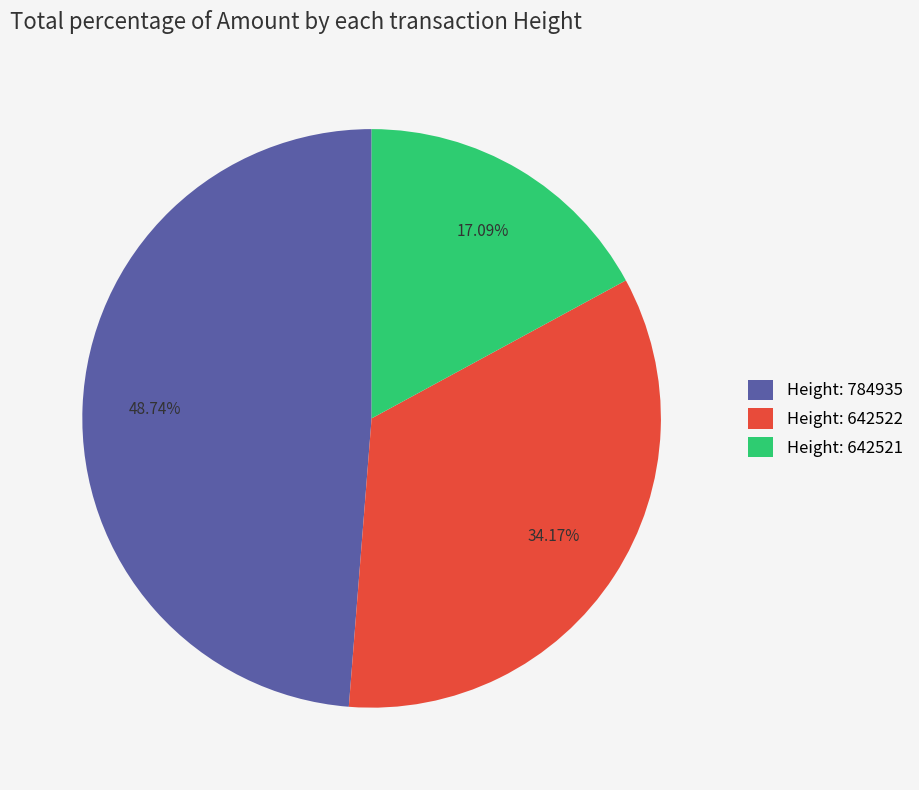

Which category has the smallest portion of the pie?

Height: 642521